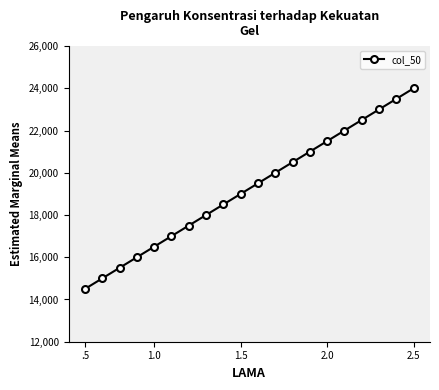

Reading left to right, what are all the values shown in this chart?

14500	15000	15500	16000	16500	17000	17500	18000	18500	19000	19500	20000	20500	21000	21500	22000	22500	23000	23500	24000